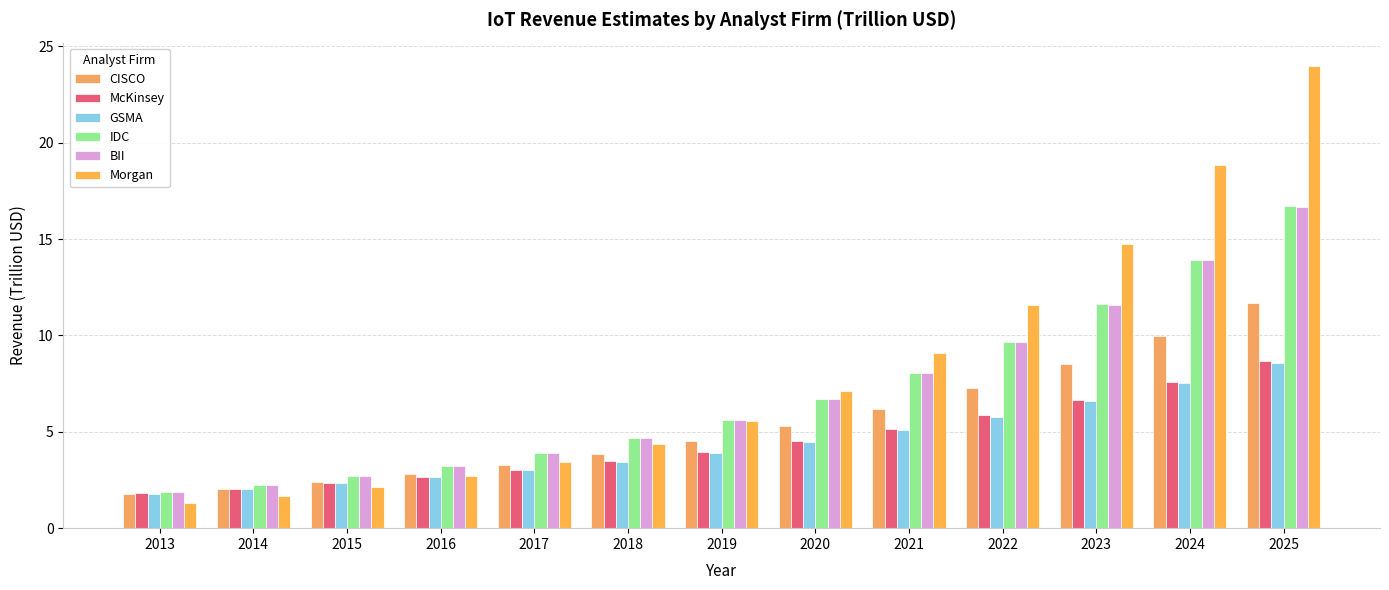

What is the difference between the maximum and minimum values in the GSMA series?

6.8